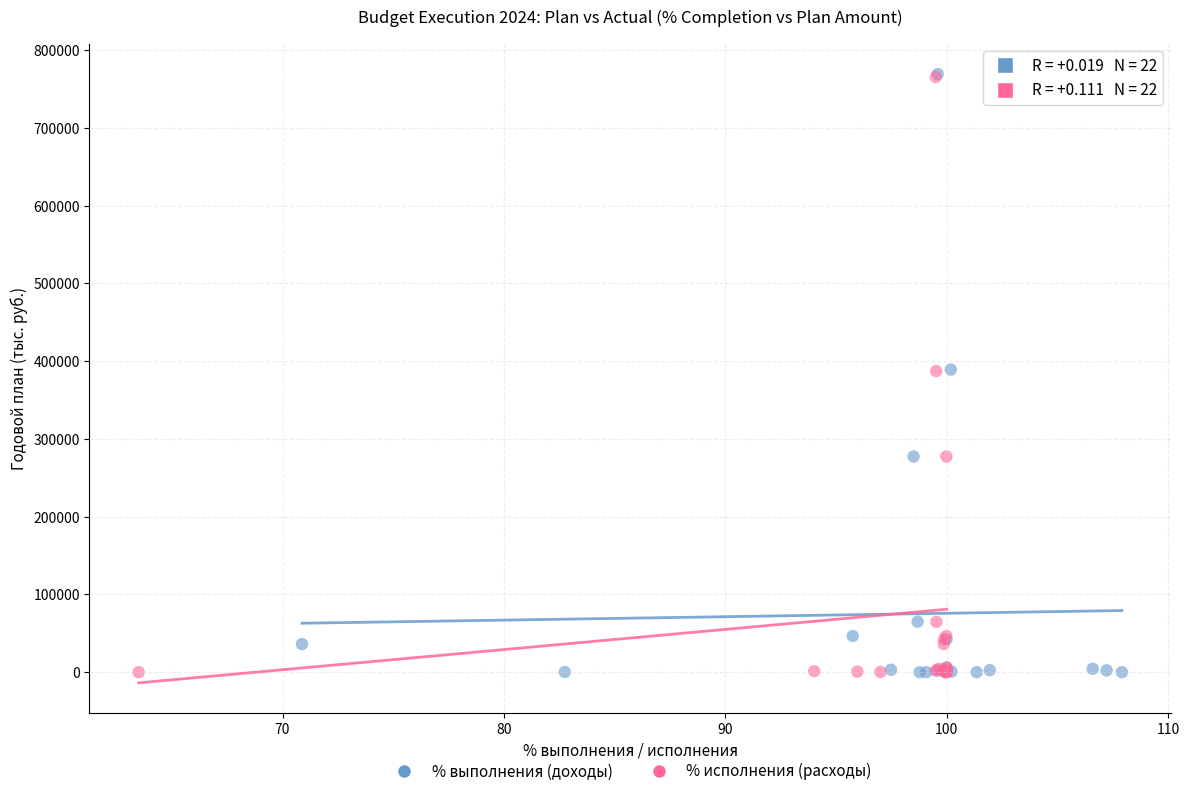

Which series has the largest Y range (max minus min)?

% выполнения (доходы)